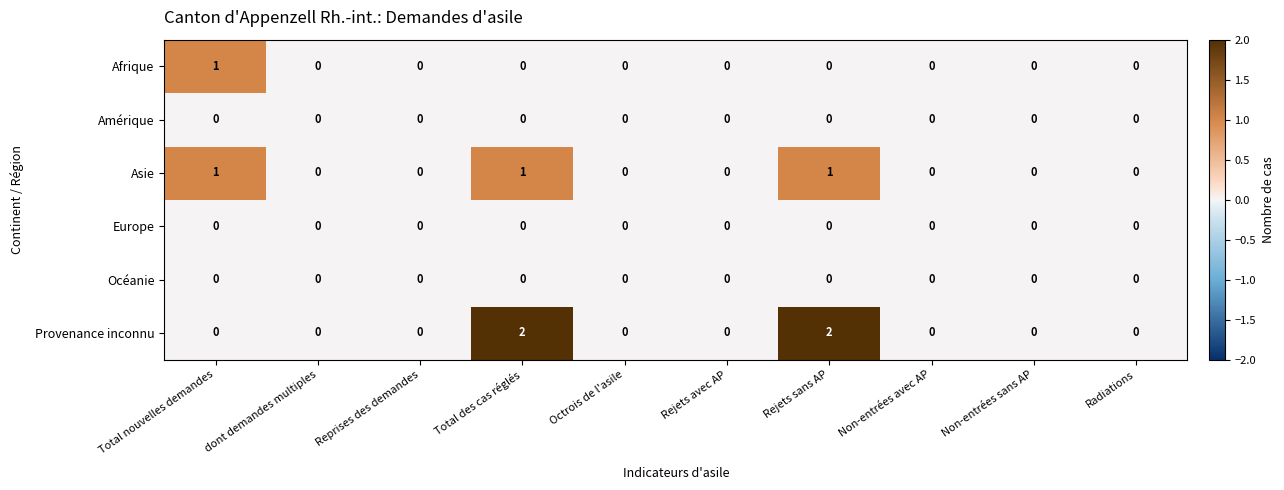

How many values in the Provenance inconnu series exceed 0?

2